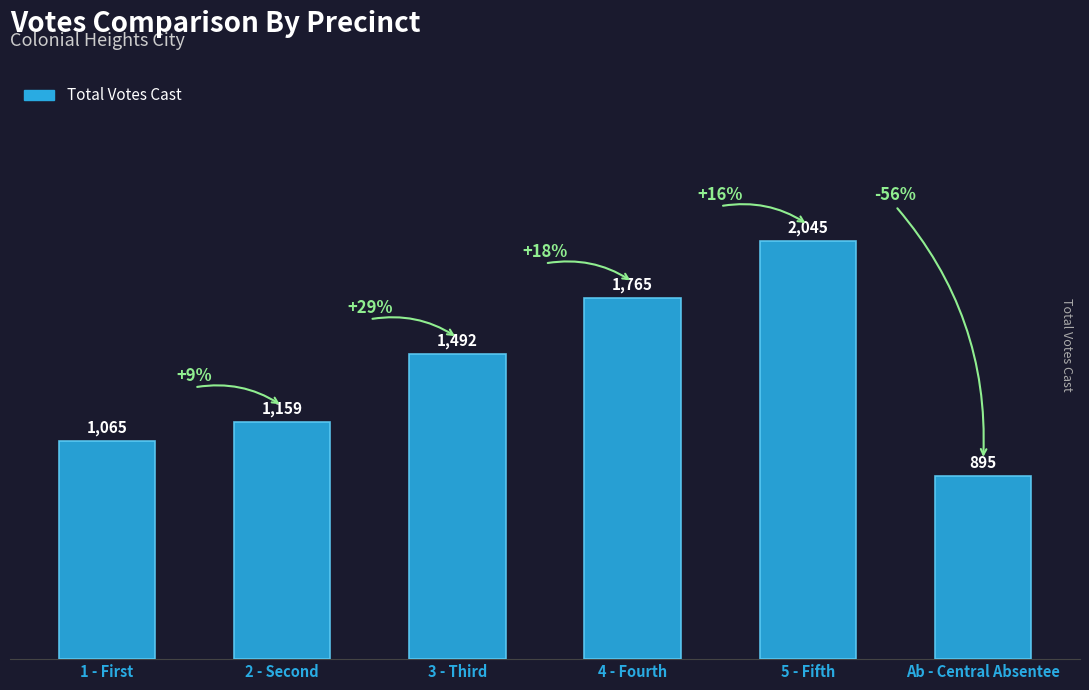

Which label corresponds to the smallest value in the chart?

Ab - Central Absentee